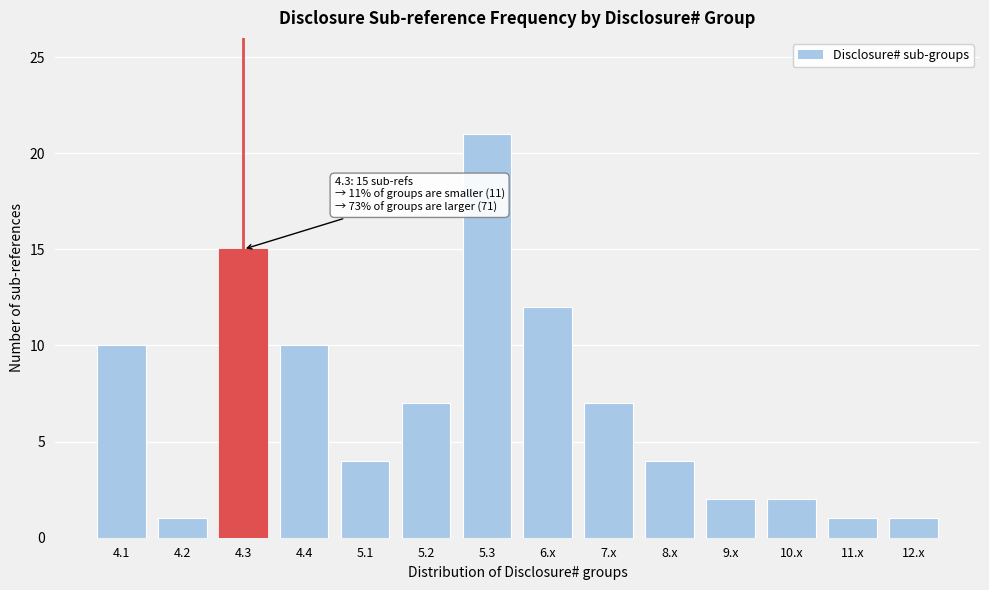

Reading left to right, list all the values displayed in this chart.

10	1	15	10	4	7	21	12	7	4	2	2	1	1